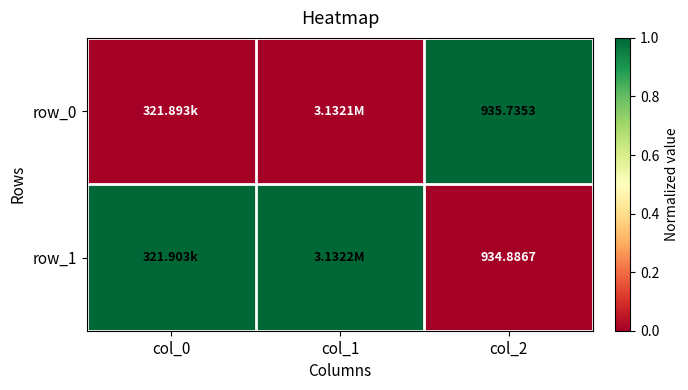

Rank the series by their maximum value, from highest to lowest.

row_0, row_1